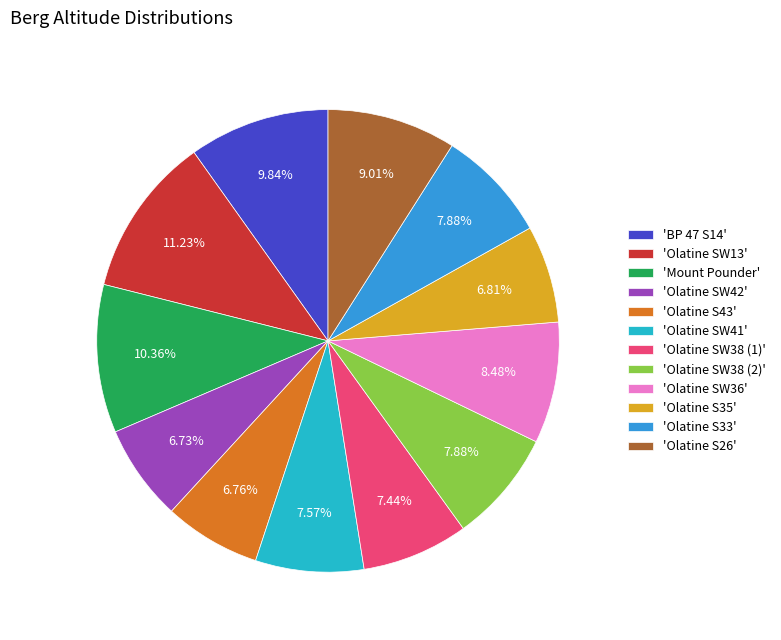

Is there a majority slice in this chart?

No